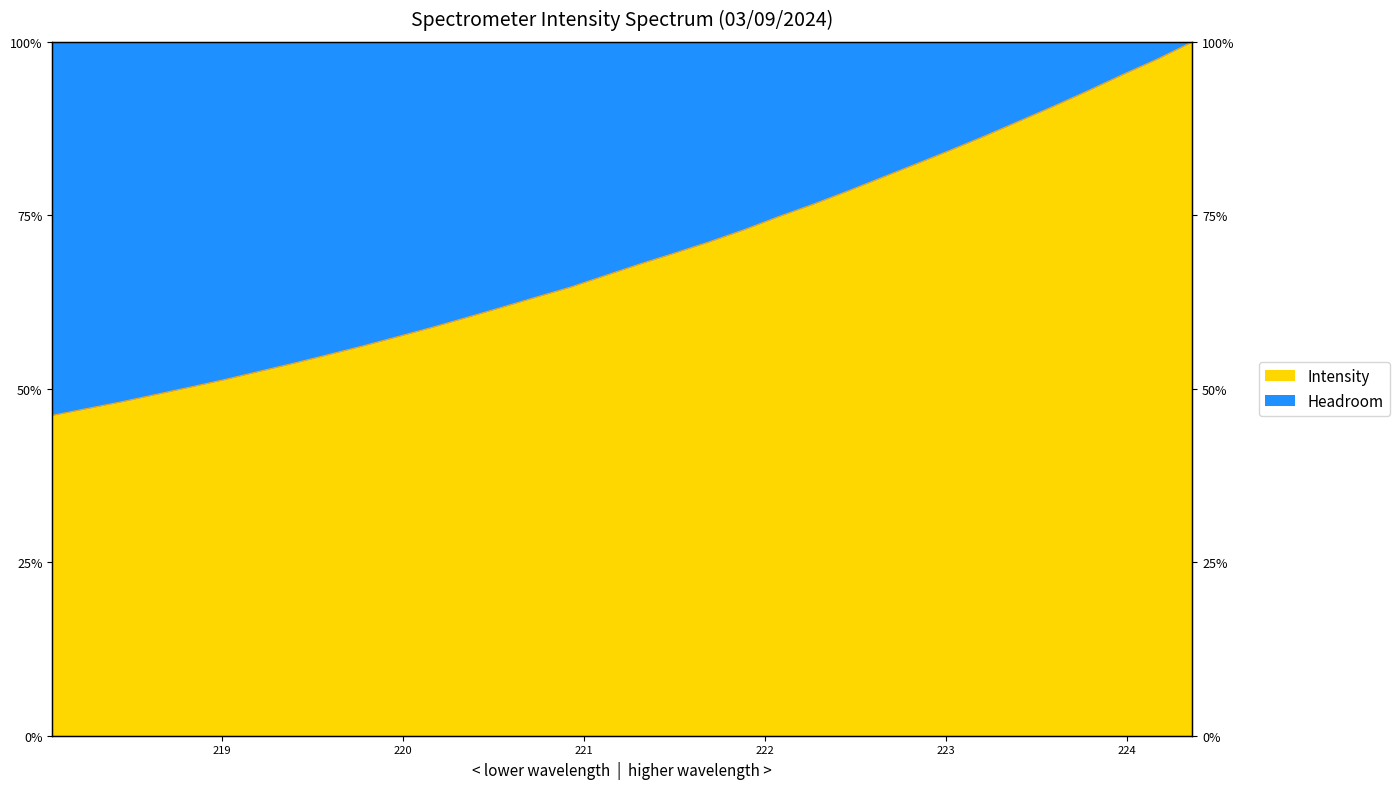

What is the difference between the maximum and second lowest values?

52.9